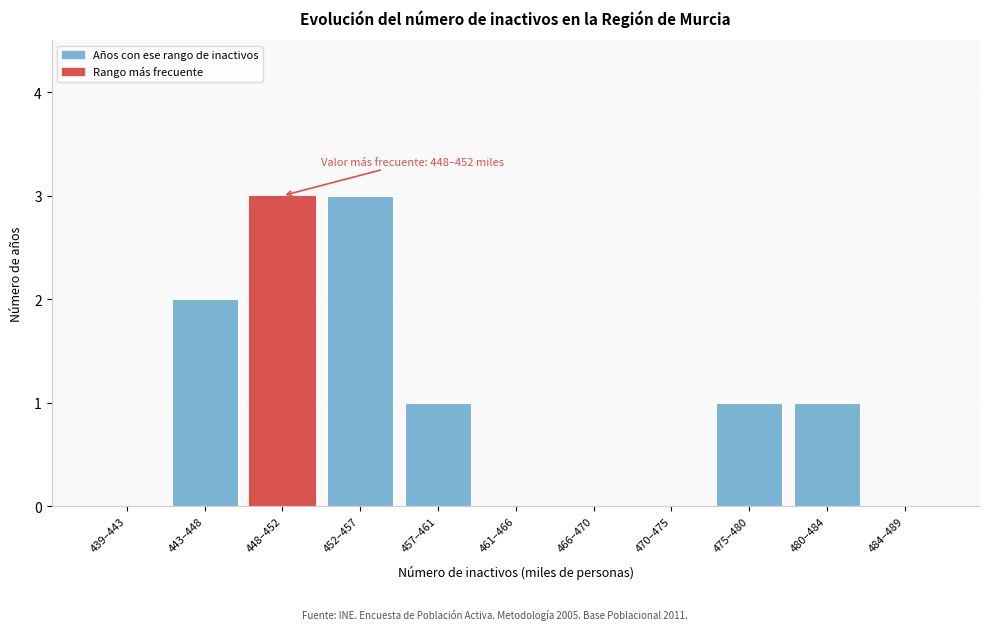

Reading left to right, extract all data points from this chart.

439–443=0	443–448=2	448–452=3	452–457=3	457–461=1	461–466=0	466–470=0	470–475=0	475–480=1	480–484=1	484–489=0